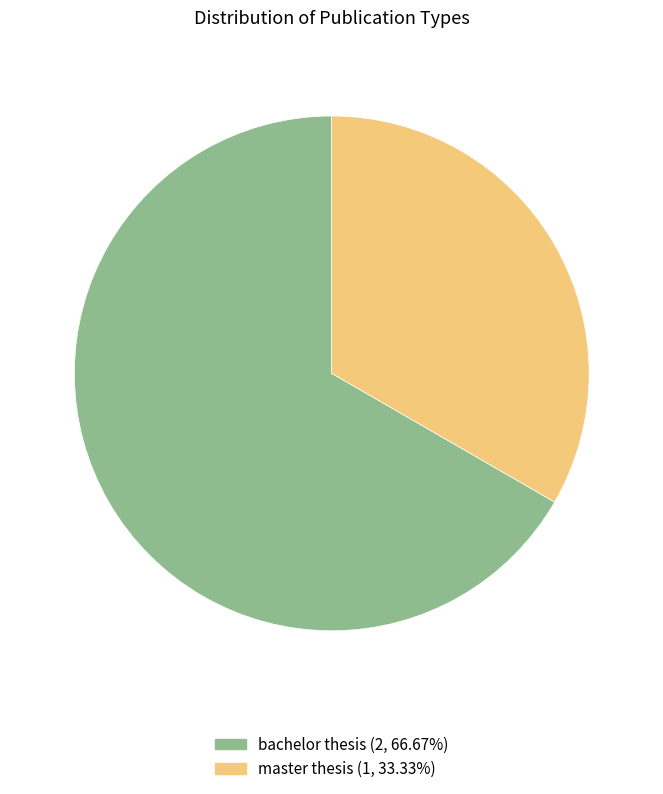

Combined, do master thesis (1, 33.33%) and bachelor thesis (2, 66.67%) account for over 50%?

Yes